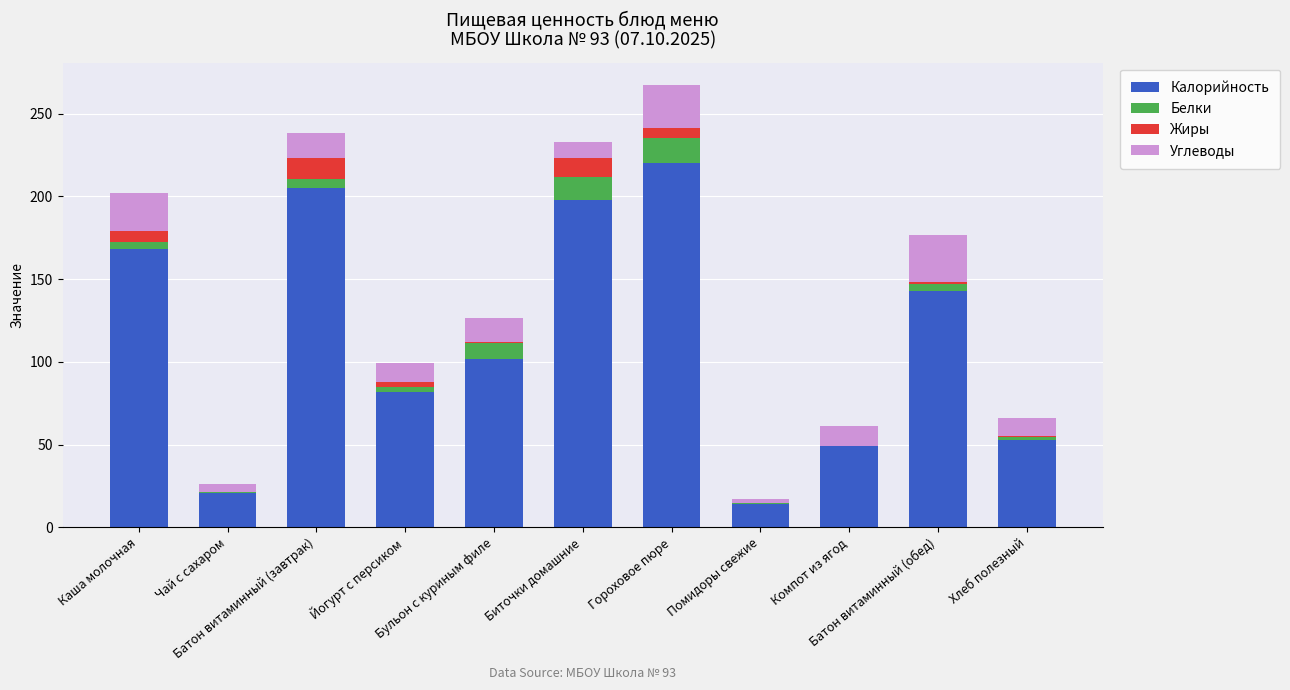

At Биточки домашние, list the series in order from largest to smallest.

Калорийность, Белки, Жиры, Углеводы